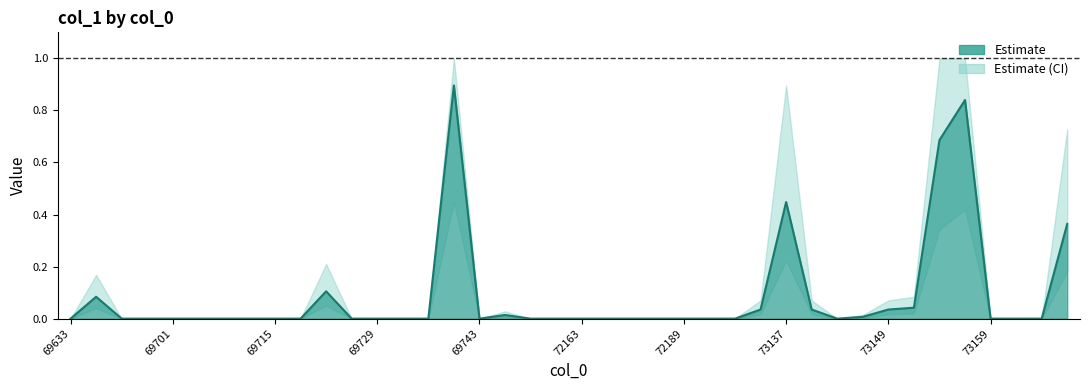

How many categories are shown in the chart?

40